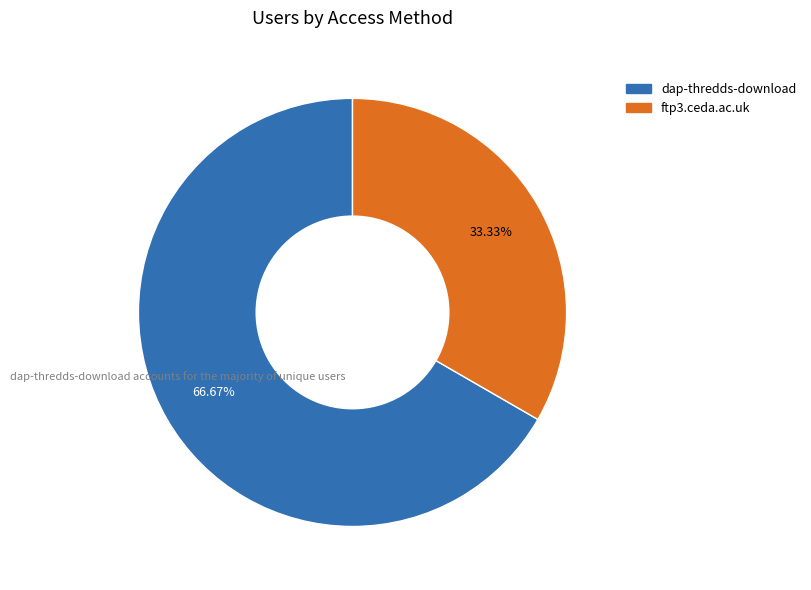

Does dap-thredds-download account for over 50% of the chart?

Yes